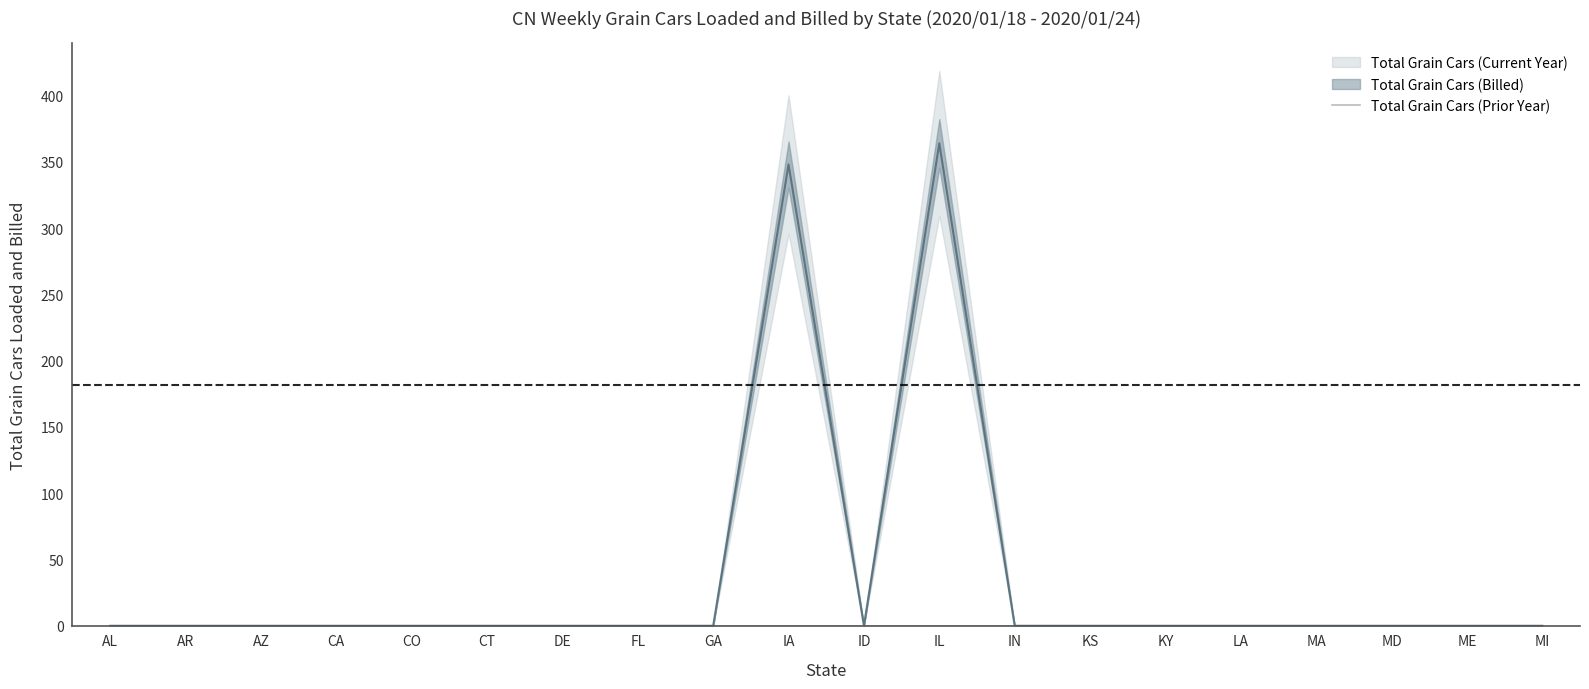

In Total Grain Cars (Billed), how many points are higher than both neighbors (excluding endpoints)?

2